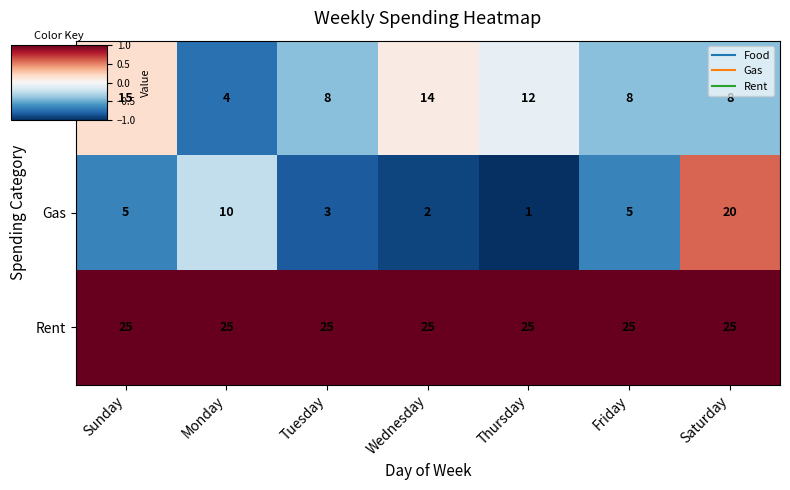

How many categories are shown in the chart?

7